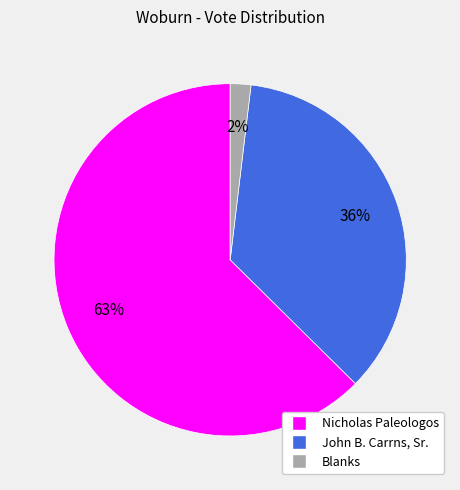

Is Blanks the majority of the pie?

No